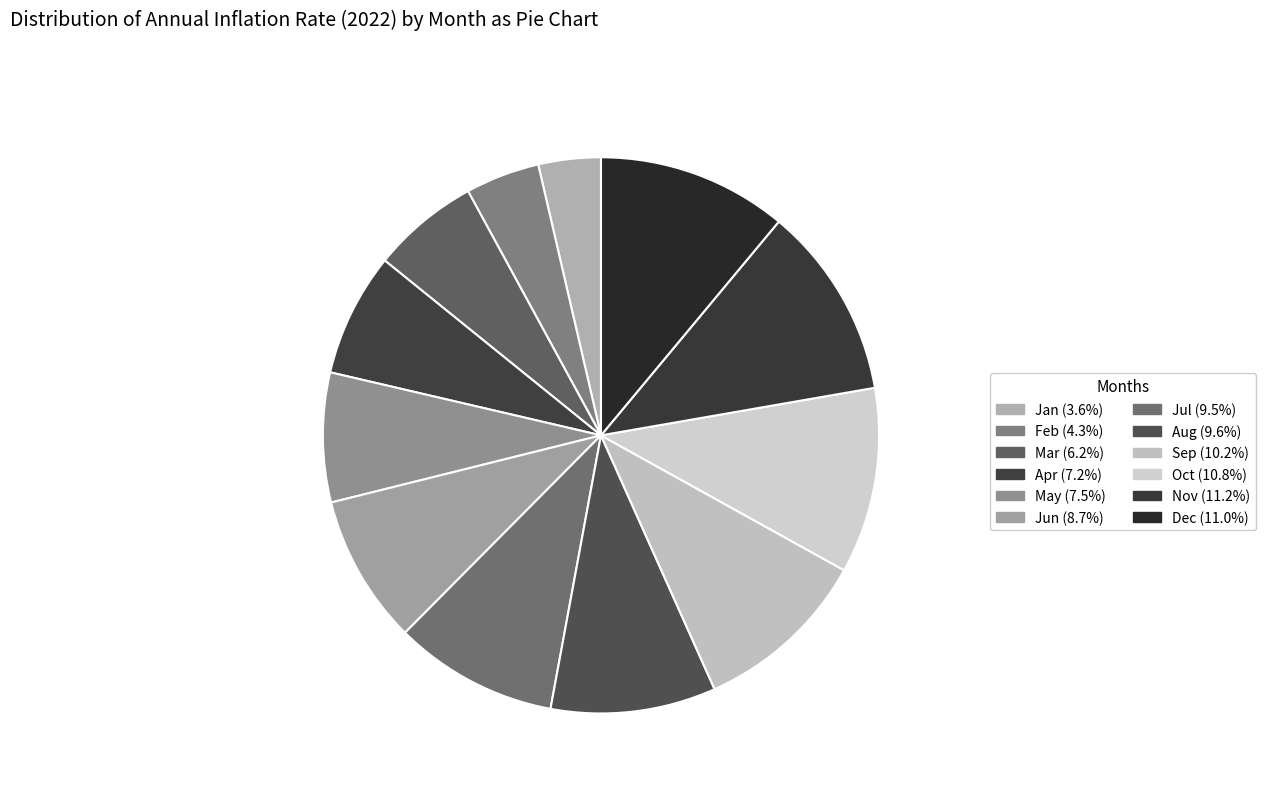

To the nearest percent, what is the average slice percentage?

8%